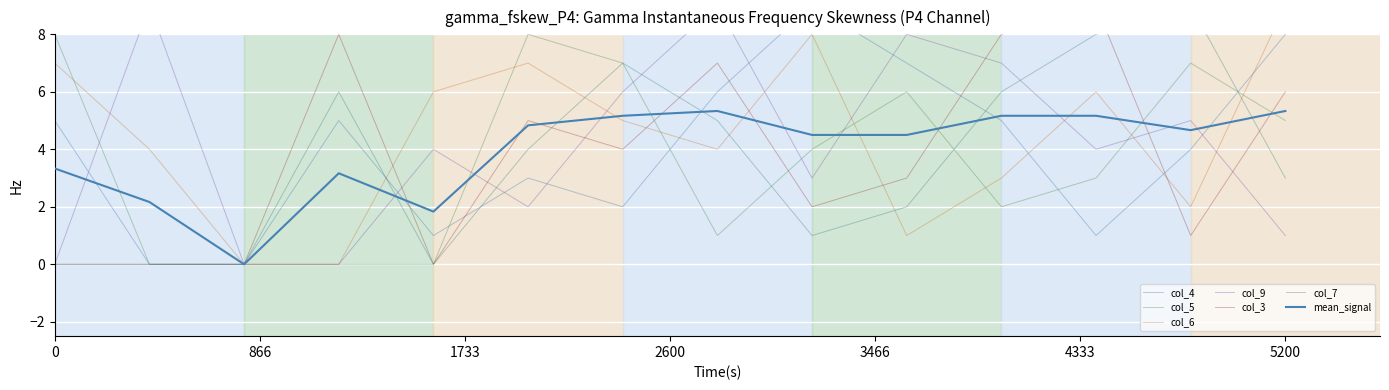

How many positive values does the col_3 series have?

10